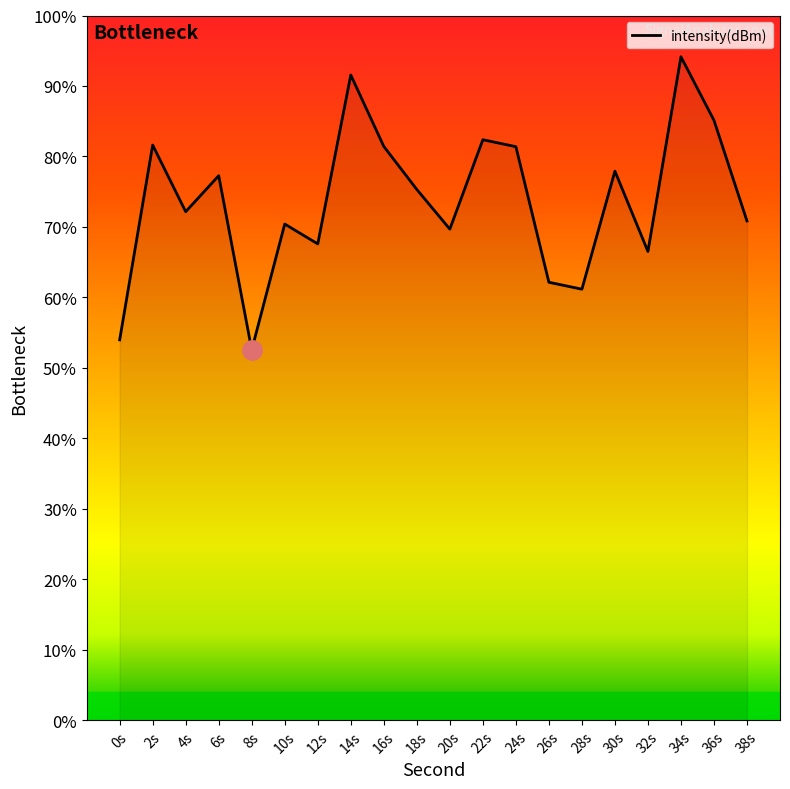

Where is the data nearest to the value -131?

18s